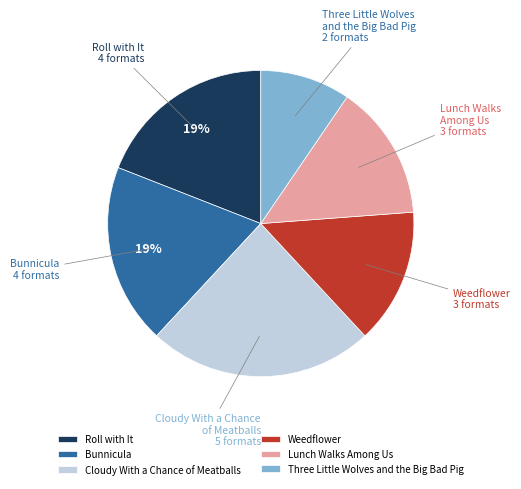

To the nearest percent, what percentage of the pie is Roll with It?

19%